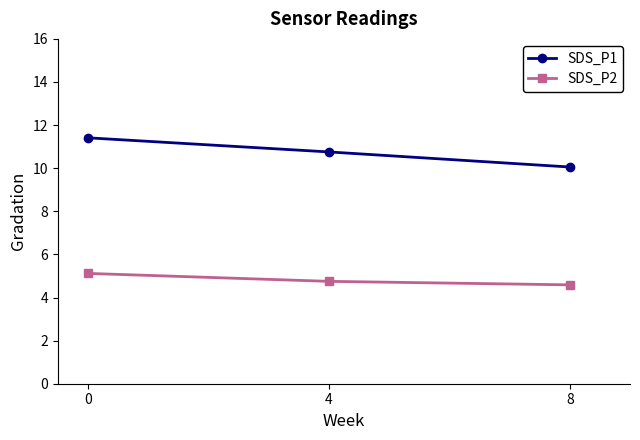

What is the lowest value of the SDS_P2 series?

4.6